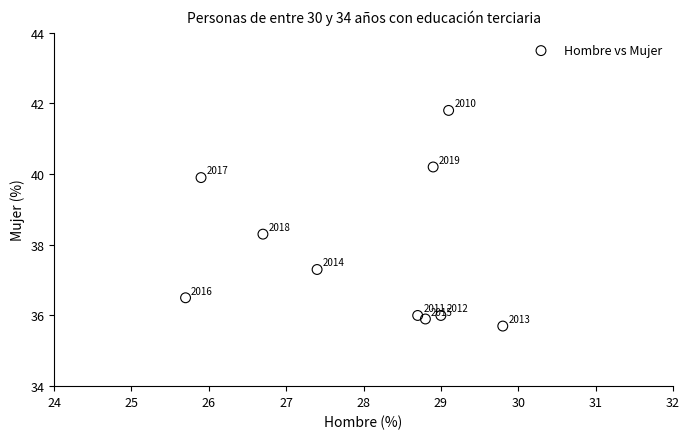

What is the average Y value?

37.8